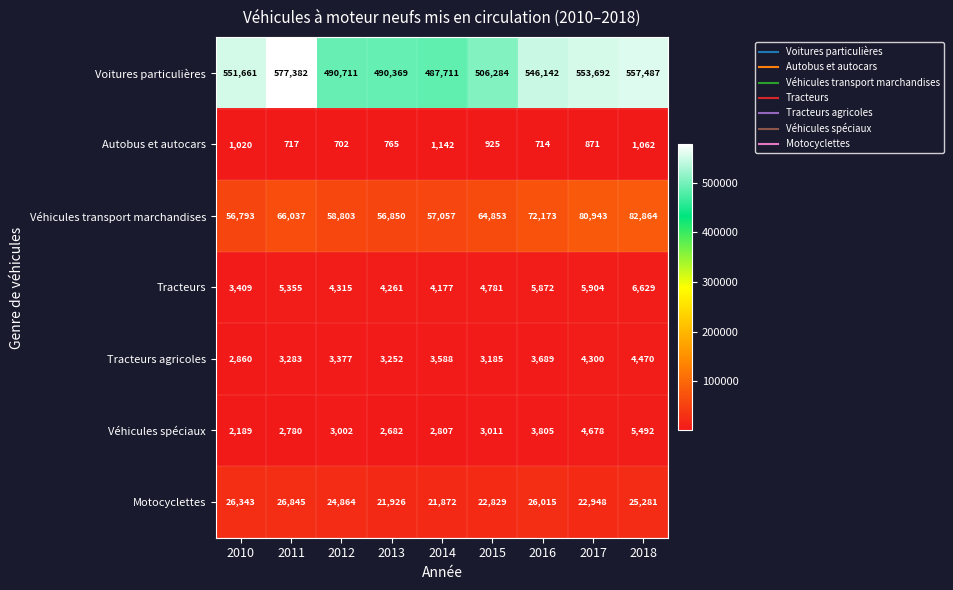

At which label does Autobus et autocars first exceed 871?

2010